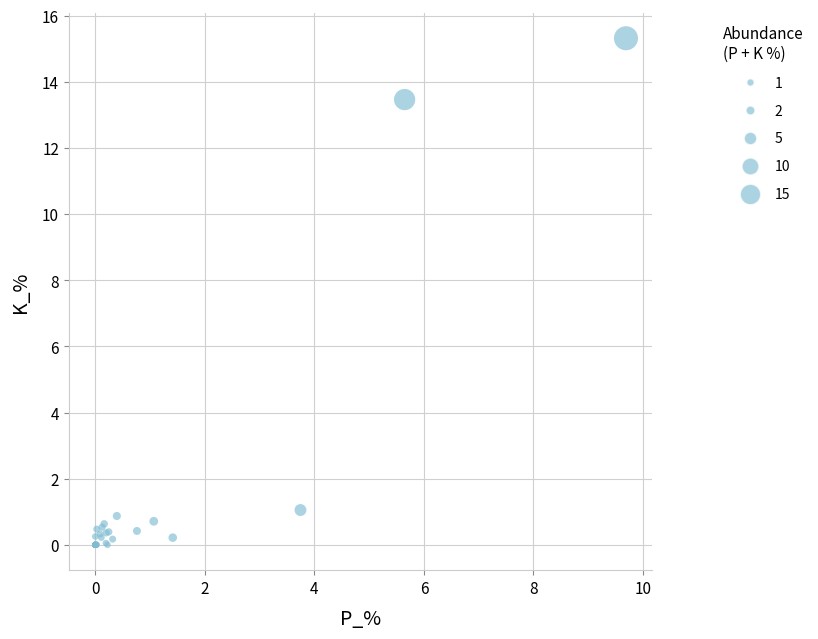

What Y value in the scatter plot is closest to 7?

1.1